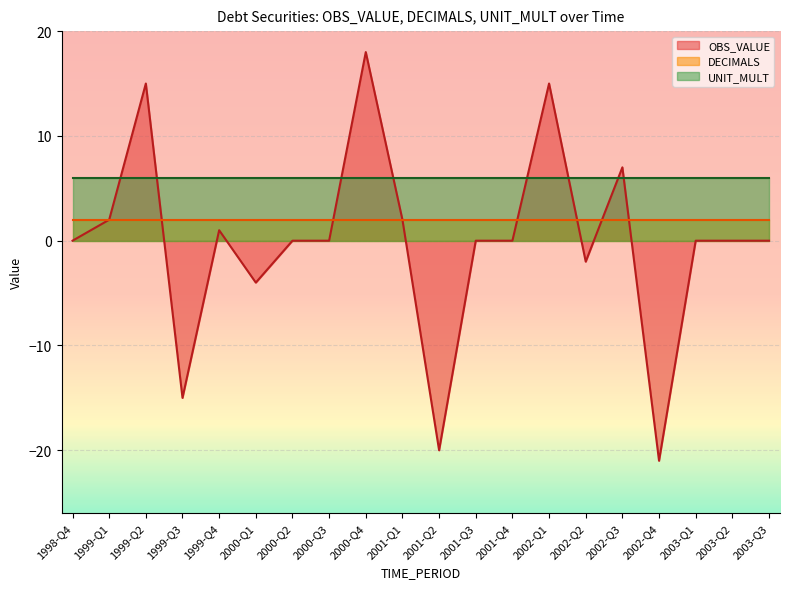

Count the number of data series in this chart.

3